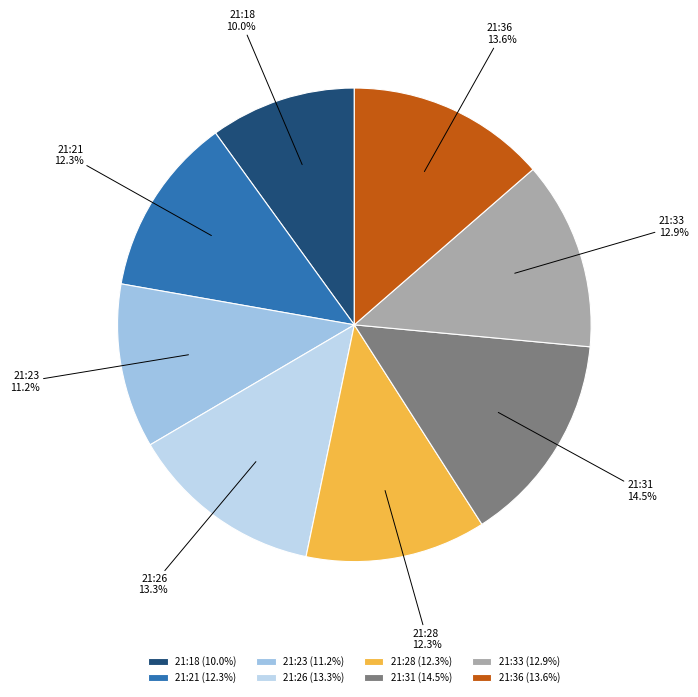

Is it true that 21:31 is 14% of the pie?

True